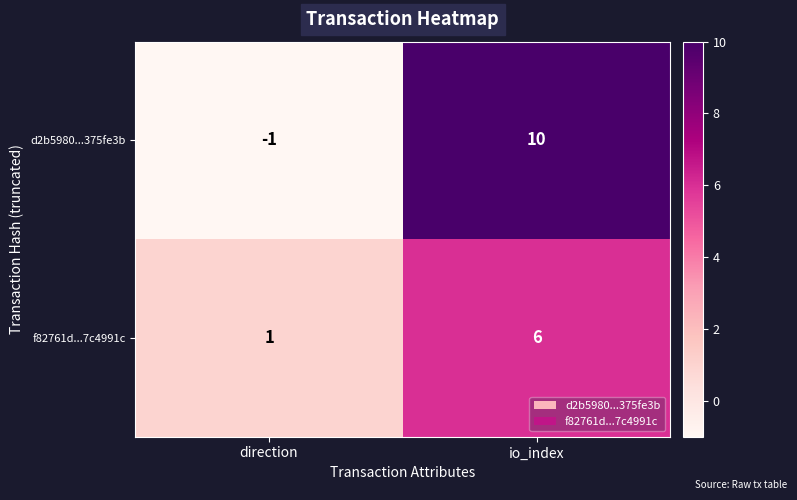

Which series changed the most between direction and io_index?

d2b5980...375fe3b